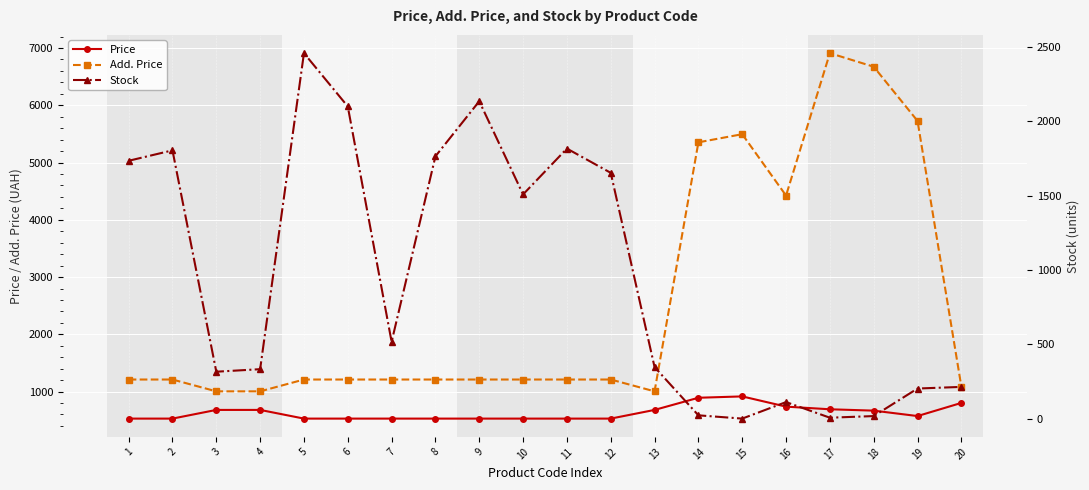

Between 16 and 18, which series saw the biggest shift?

Add. Price